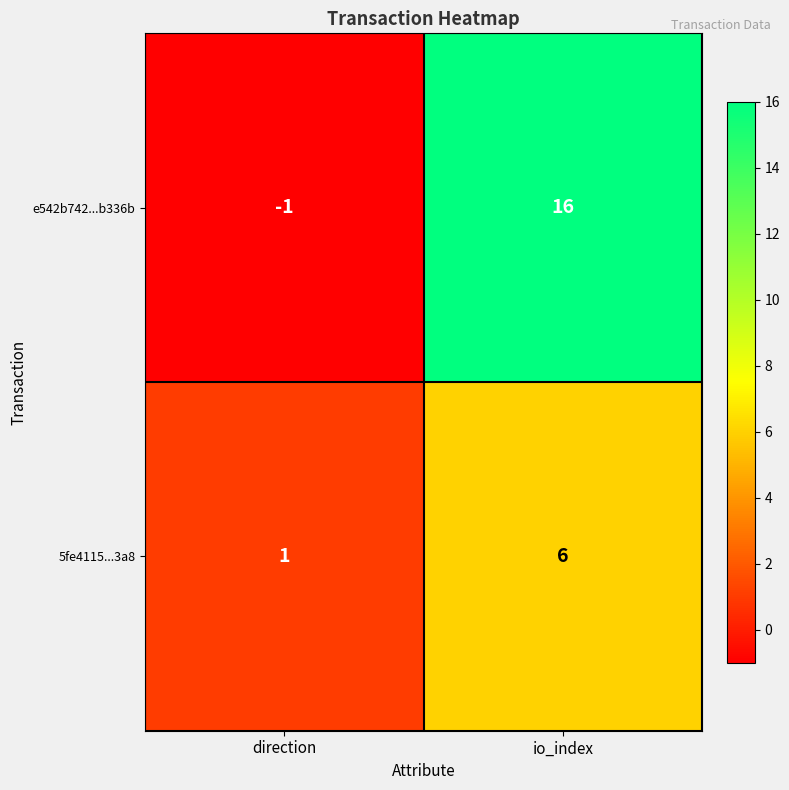

Which series changed the most between direction and io_index?

e542b742...b336b